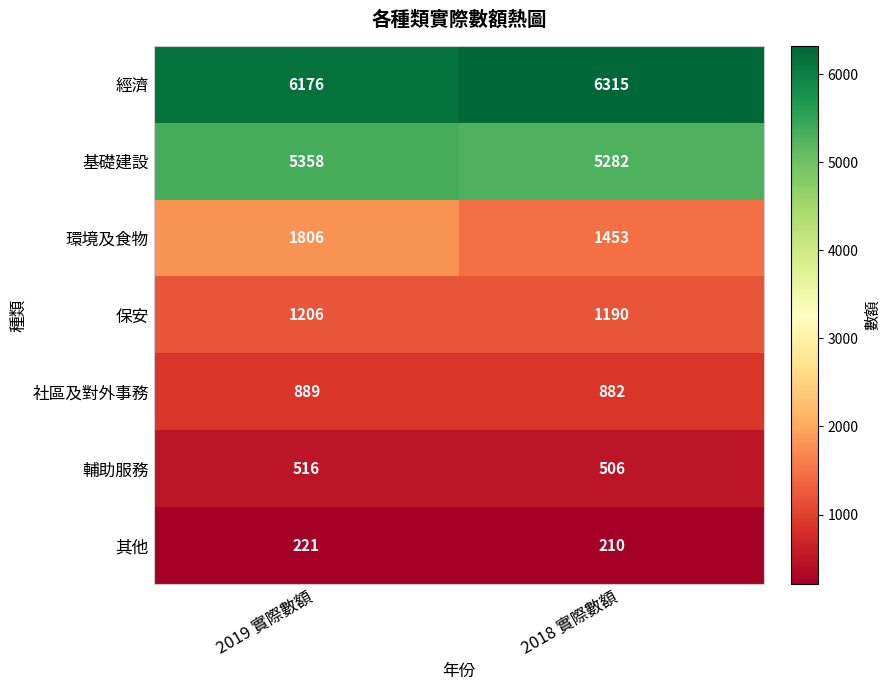

What is the maximum value shown in the chart?

6315